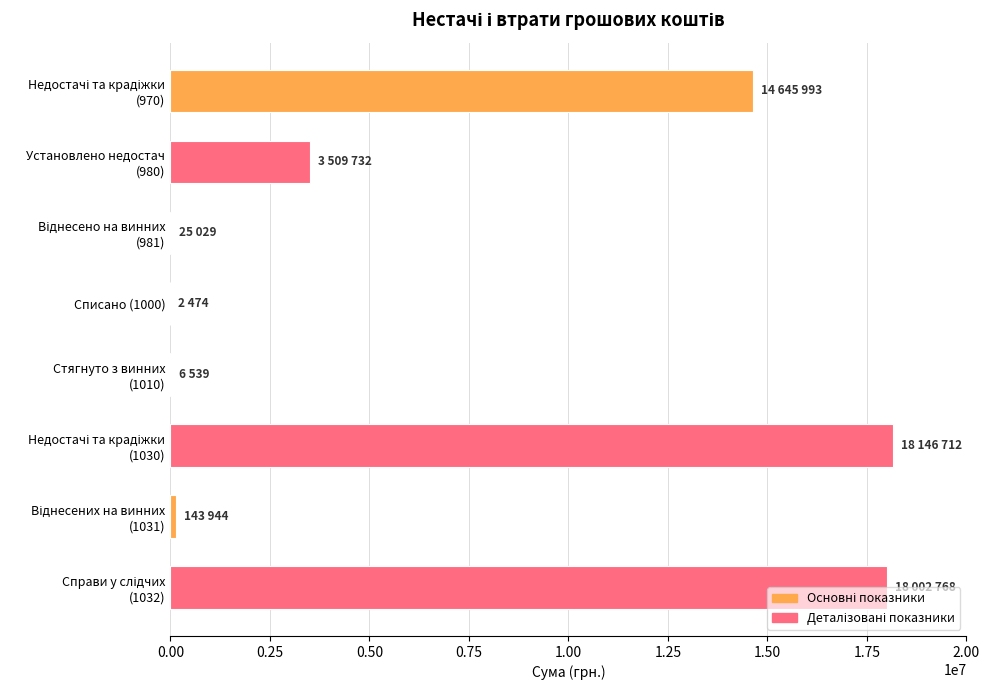

What is the sum of all values?

54483191